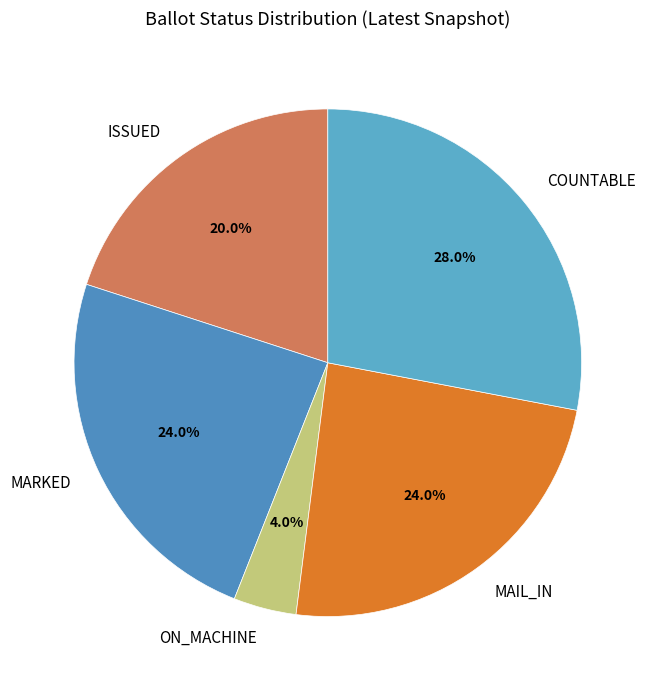

What is the ratio of the value at MAIL_IN to the value at COUNTABLE?

0.9